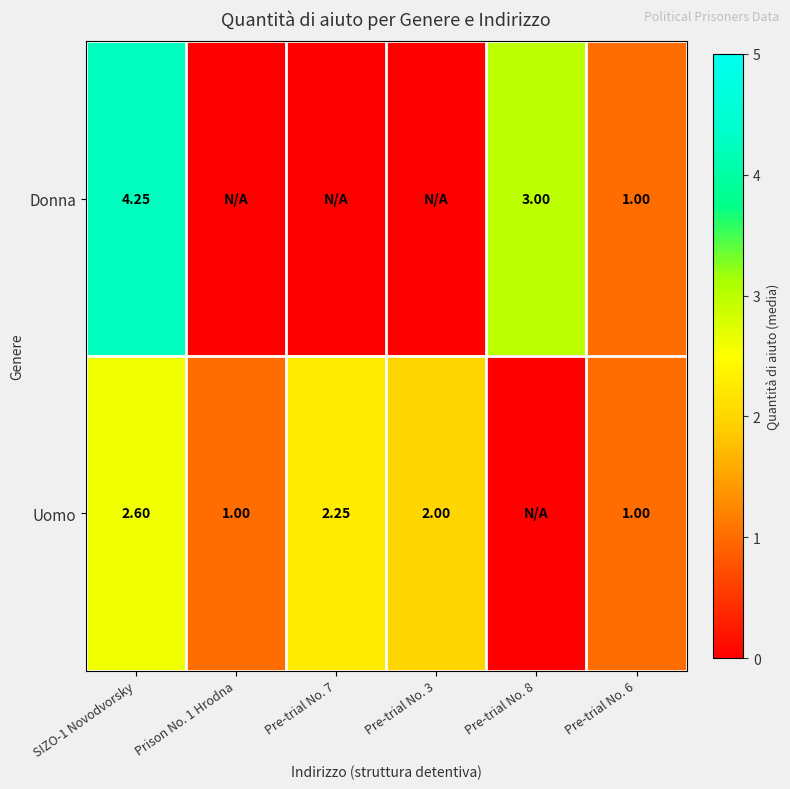

At which label does Donna reach its minimum?

Prison No. 1 Hrodna